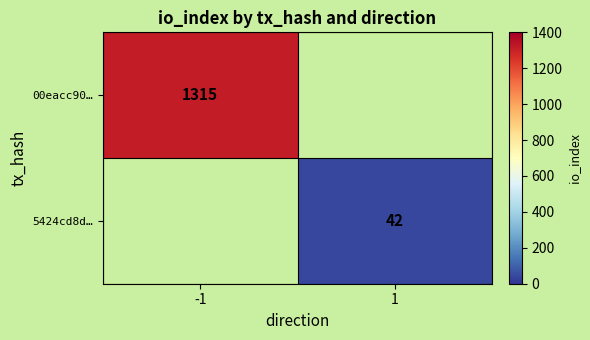

Count the number of categories in the chart.

2